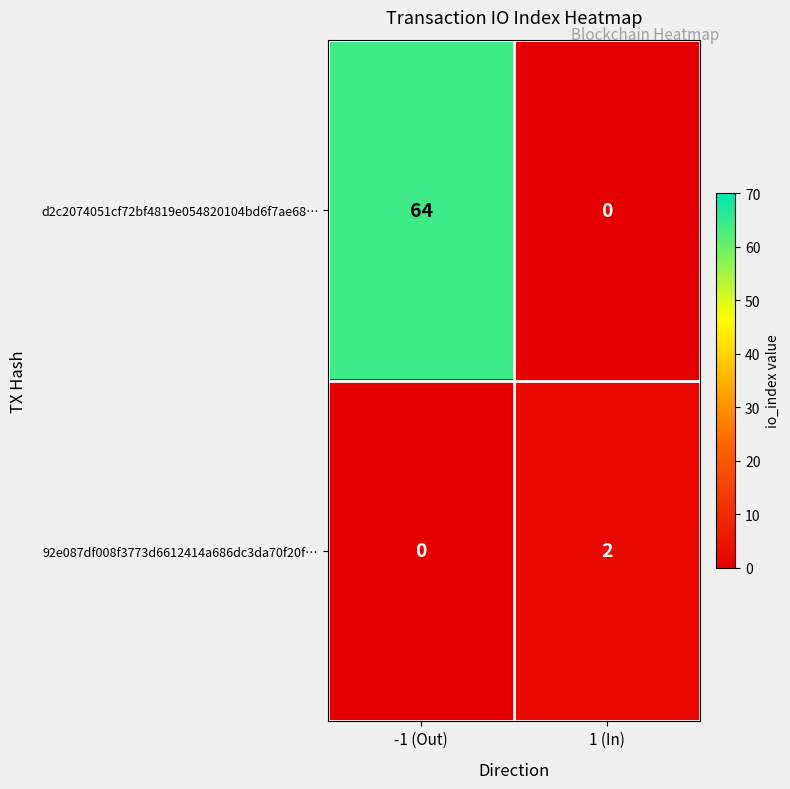

List the series in order of their overall mean, lowest first.

92e087df008f3773d6612414a686dc3da70f20f…, d2c2074051cf72bf4819e054820104bd6f7ae68…